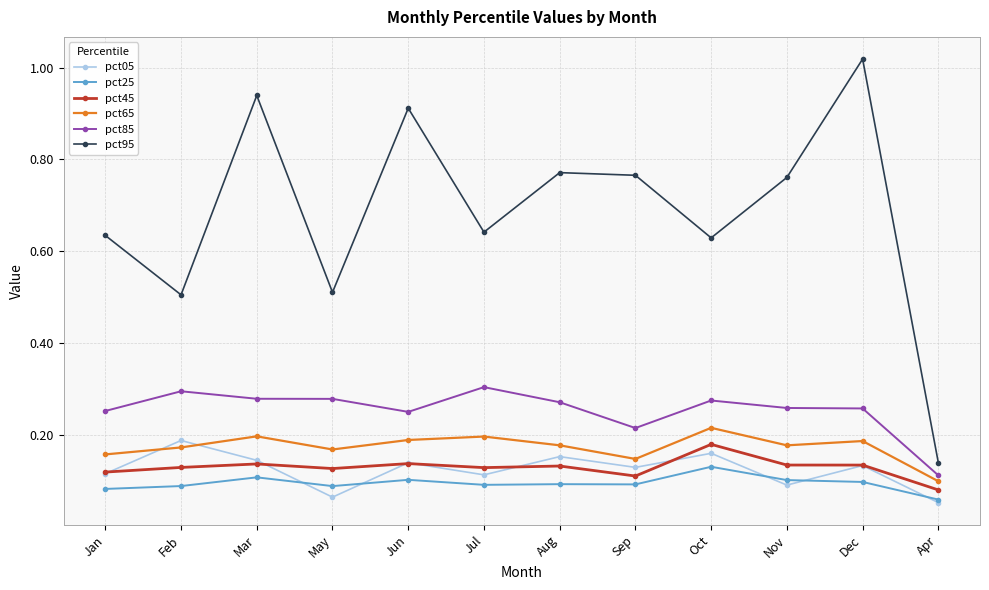

At which label does pct95 reach its peak?

Dec